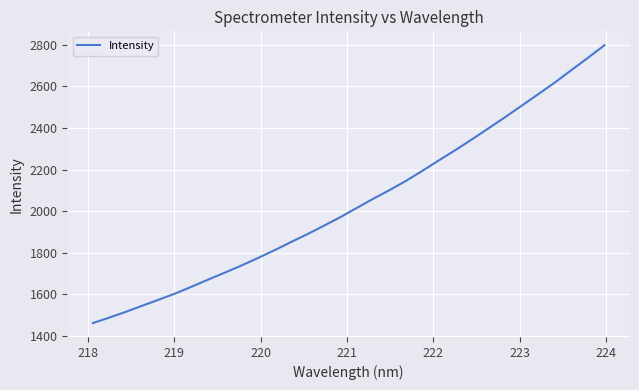

What is the minimum value shown in the chart?

1462.2